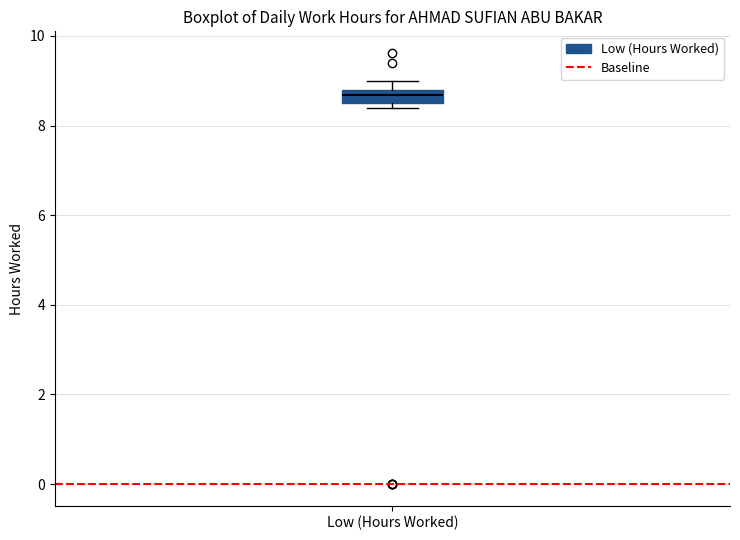

Where is the upper edge of the box for Low (Hours Worked) on the y-axis? The values are not printed on the chart, so give them approximately, as read against the axis.

8.8